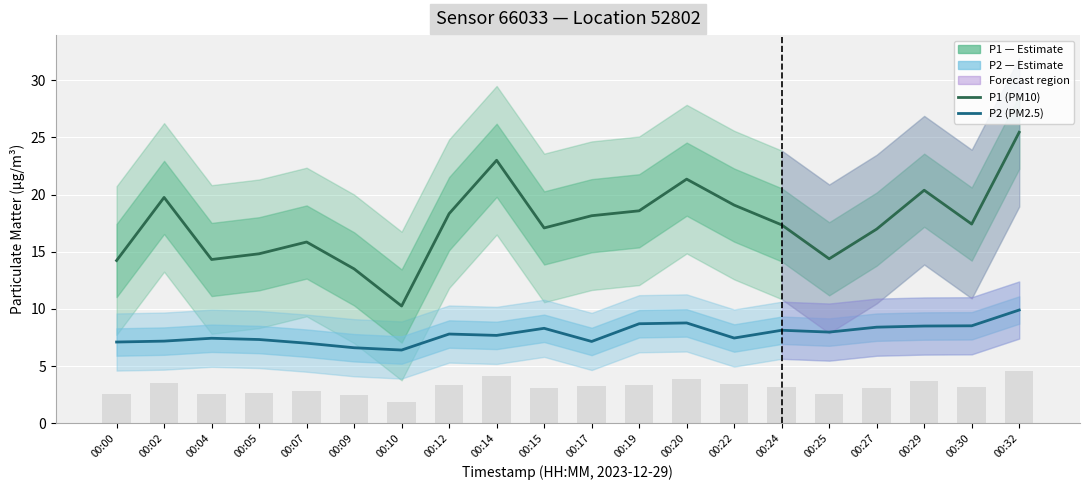

Is it true that P1 (PM10) equals 18.1 at 00:17?

True